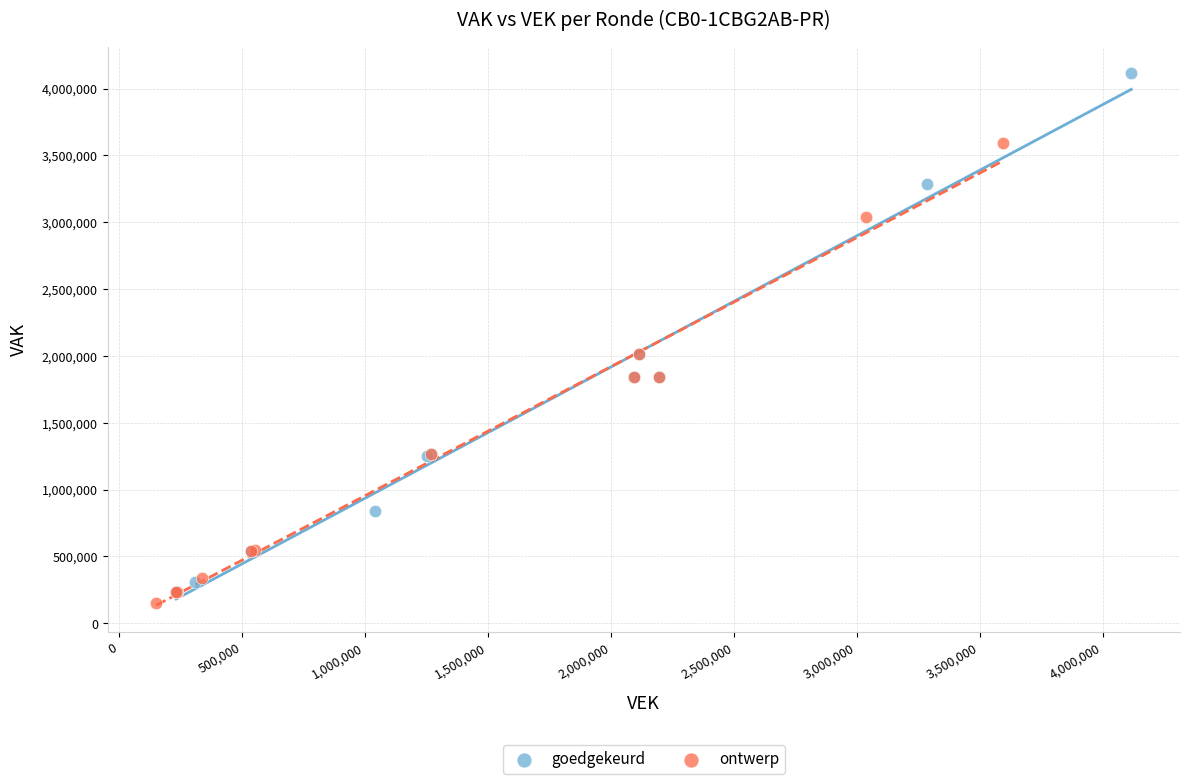

Which series has the widest spread of Y values?

goedgekeurd